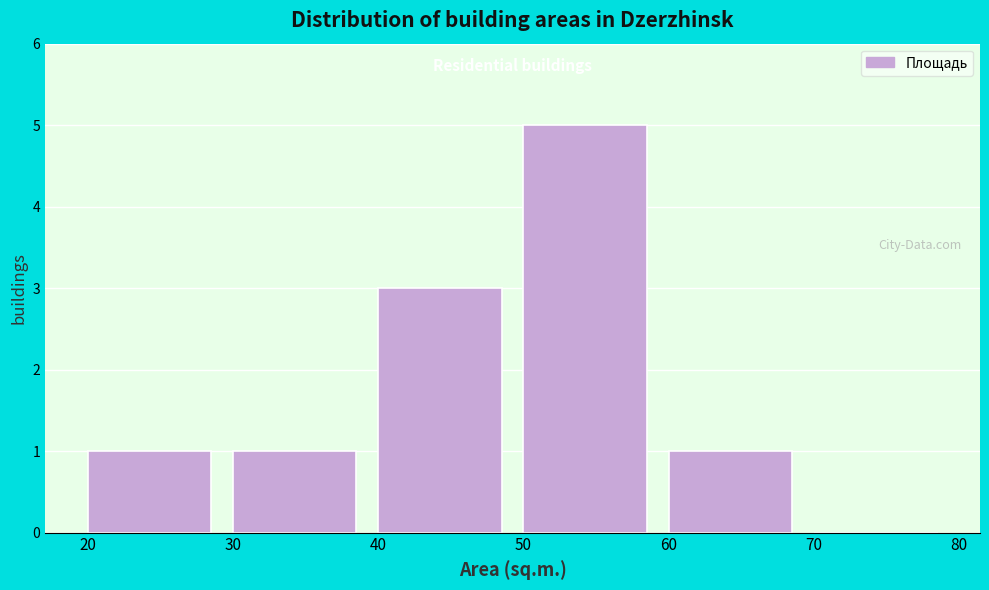

Over which range of the x-axis is the bar tallest?

50 to 60